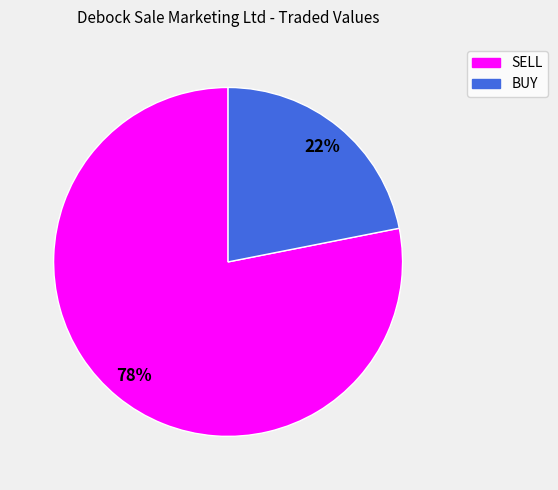

How many segments does this pie chart have?

2